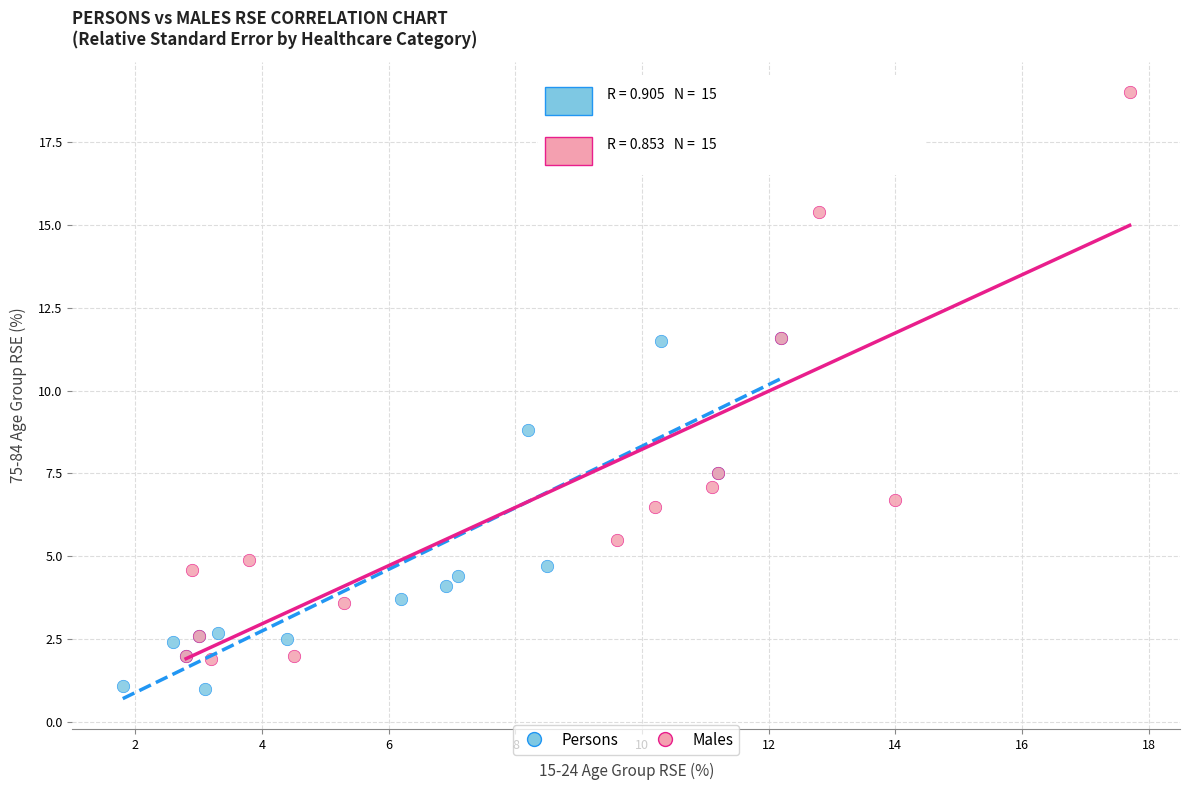

Which series reaches the minimum Y coordinate?

Persons